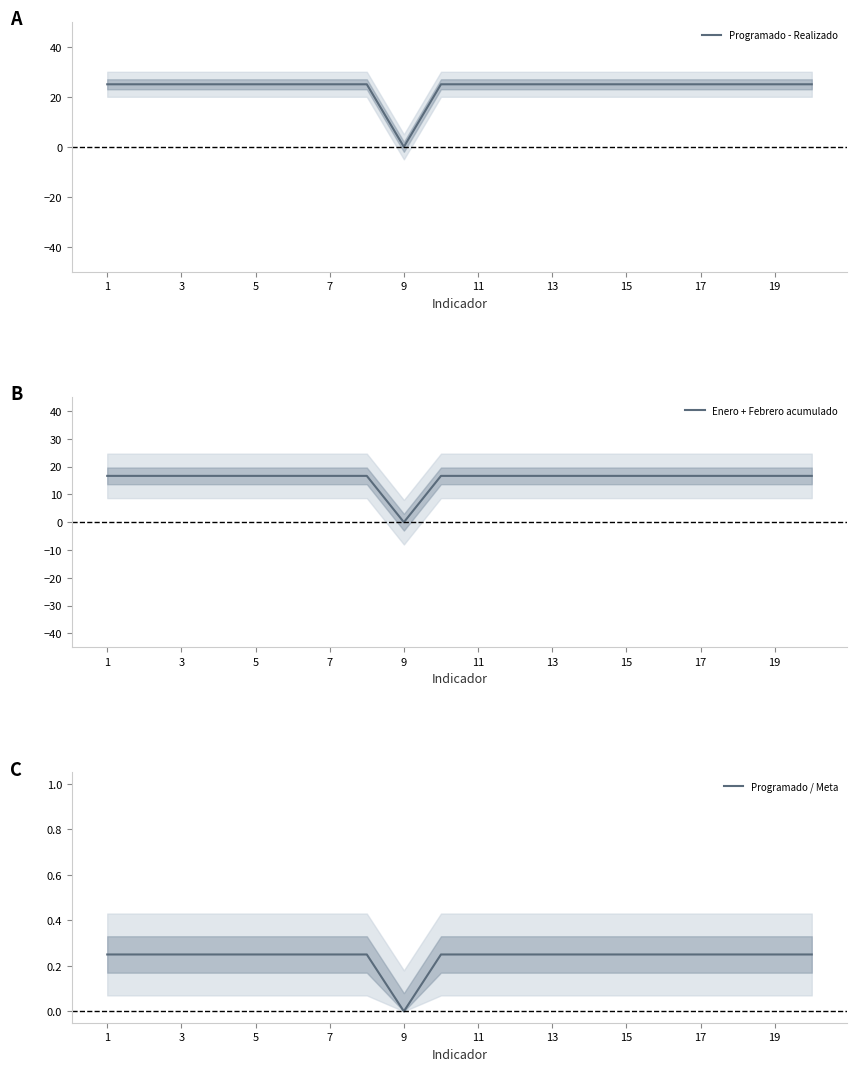

How many distinct data groups are displayed?

3